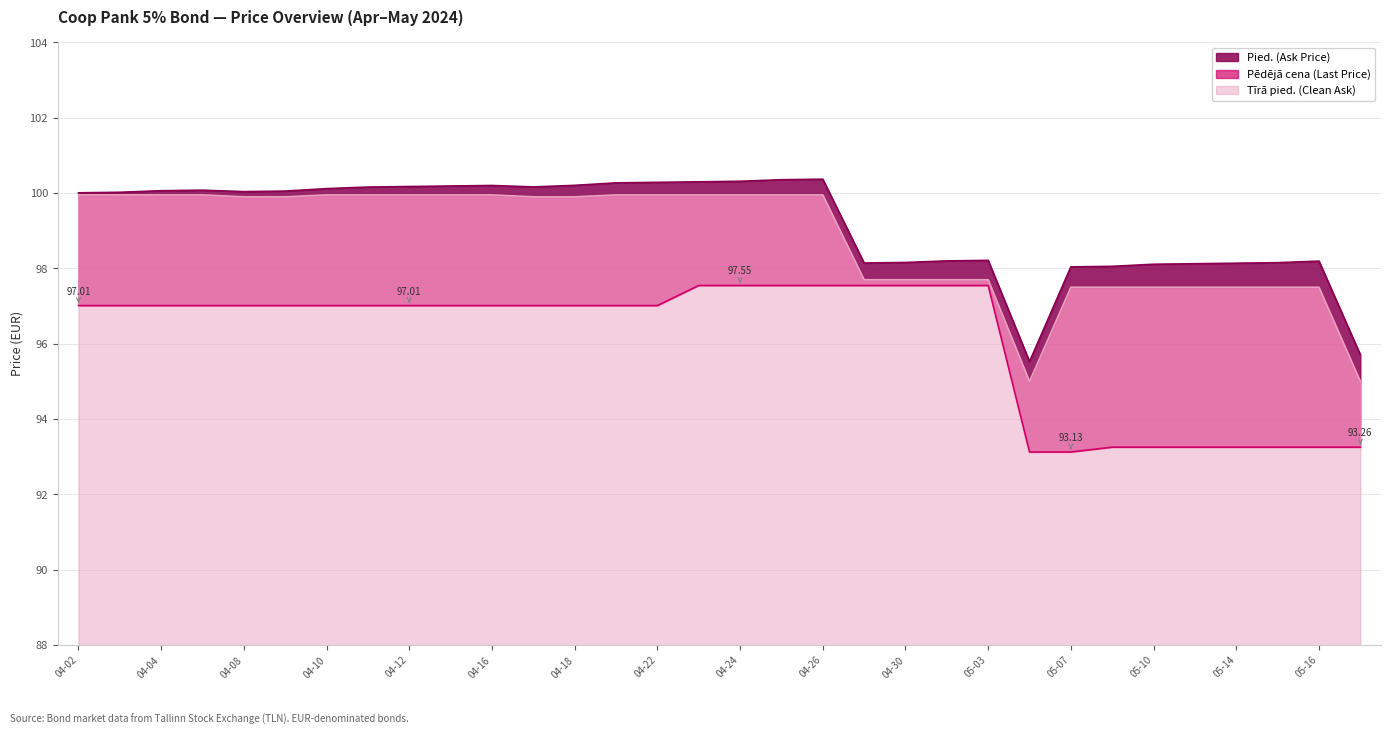

What is the sum of the Tīrā pied. (Clean Ask) values at 2024-05-13 and 2024-04-03?

197.5